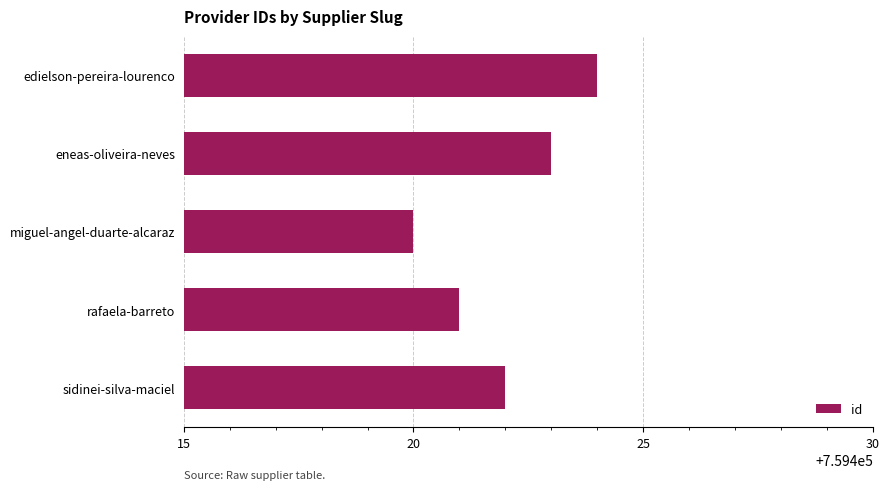

What is the average value?

759422